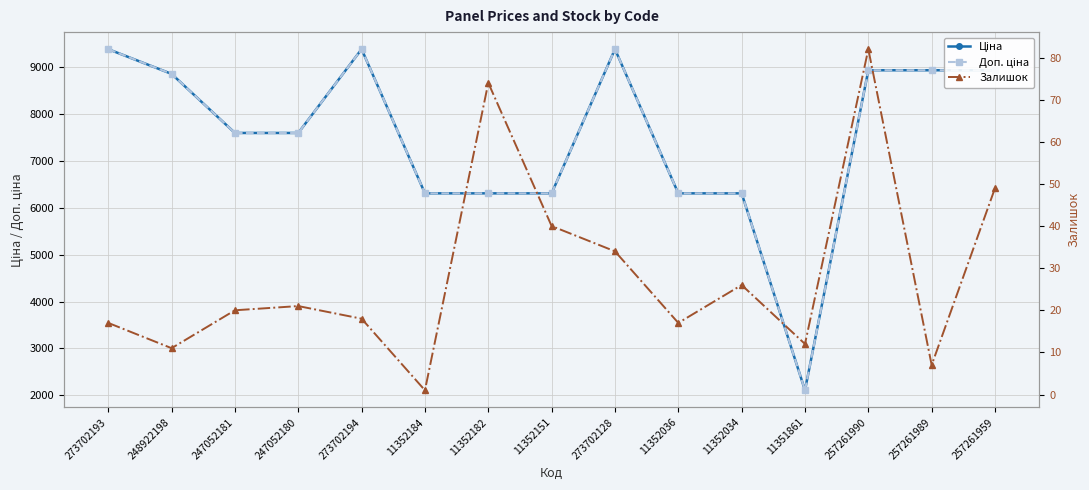

Reading left to right, extract all data points from this chart.

Ціна: 273702193=9384.0	248922198=8856.7	247052181=7596.5	247052180=7596.5	273702194=9384.0	11352184=6308.8	11352182=6308.8	11352151=6308.8	273702128=9384.0	11352036=6308.8	11352034=6308.8	11351861=2108.4	257261990=8934.1	257261989=8934.1	257261959=8934.1
Доп. ціна: 273702193=9384.0	248922198=8856.7	247052181=7596.5	247052180=7596.5	273702194=9384.0	11352184=6308.8	11352182=6308.8	11352151=6308.8	273702128=9384.0	11352036=6308.8	11352034=6308.8	11351861=2108.0	257261990=8934.1	257261989=8934.1	257261959=8934.1
Залишок: 273702193=17.0	248922198=11.0	247052181=20.0	247052180=21.0	273702194=18.0	11352184=1.0	11352182=74.0	11352151=40.0	273702128=34.0	11352036=17.0	11352034=26.0	11351861=12.0	257261990=82.0	257261989=7.0	257261959=49.0